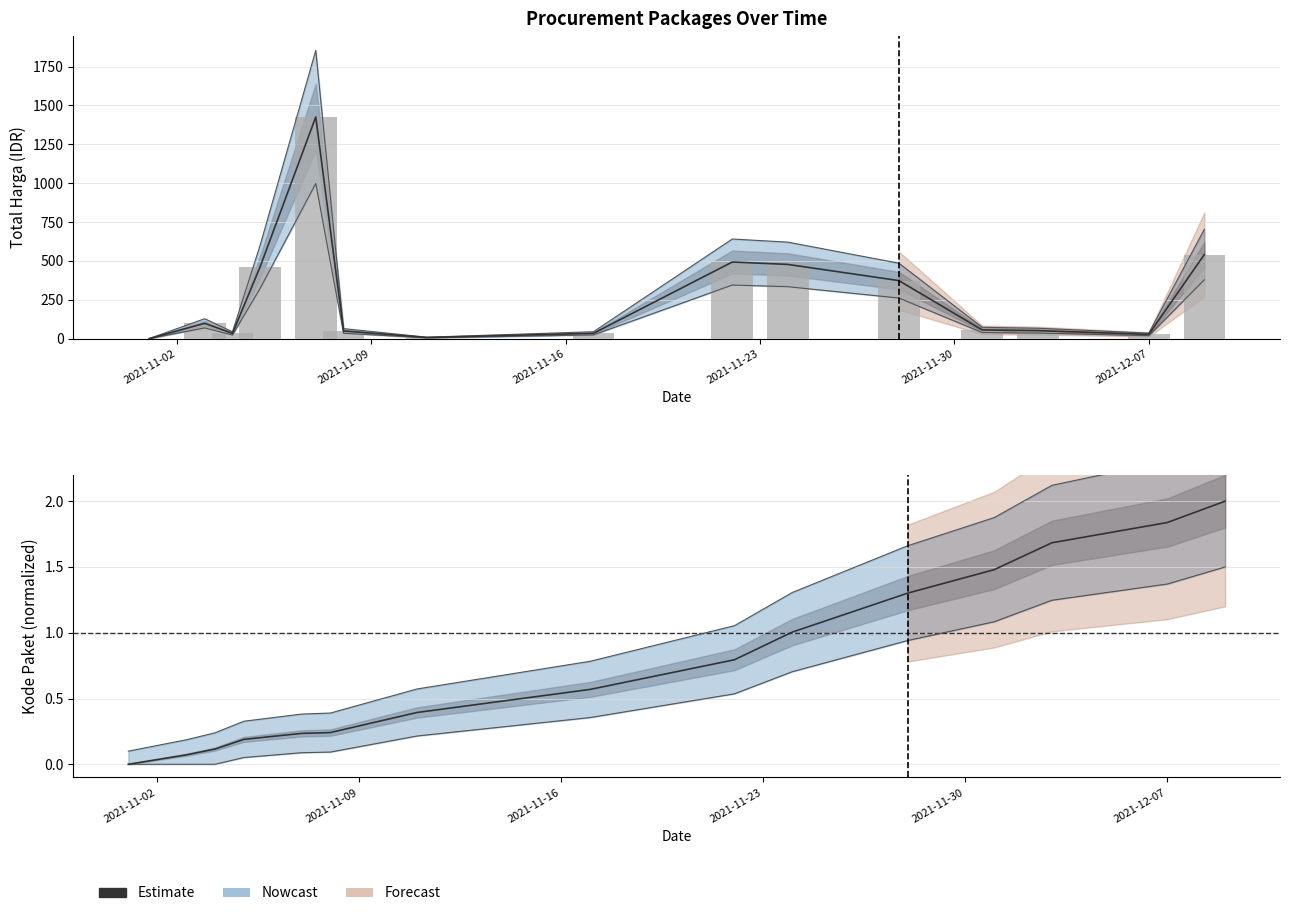

How many categories are shown in the chart?

15